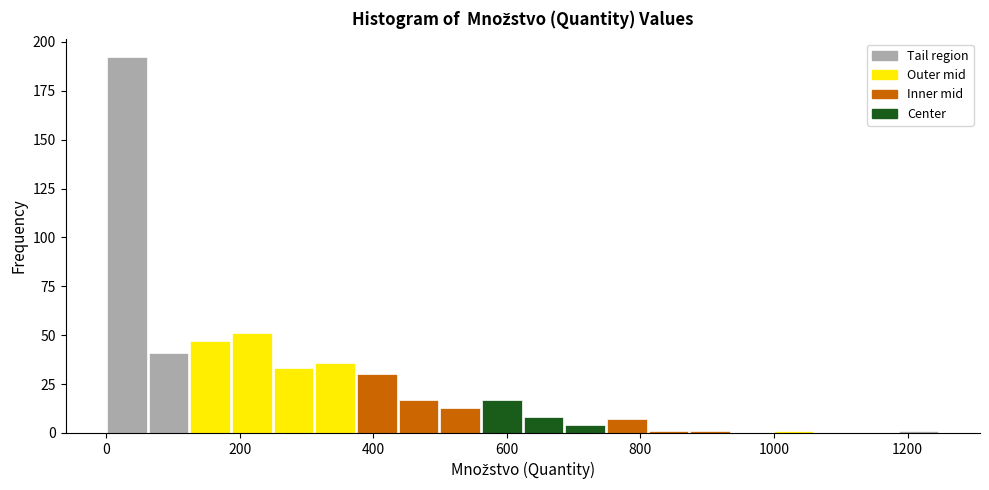

Around what value on the x-axis is the tallest bar? Give the approximate position of its centre, as read against the axis.

40